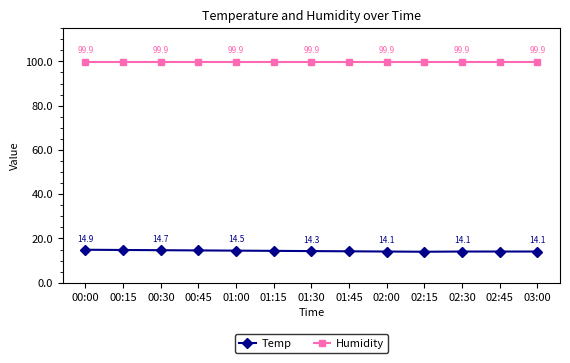

True or false: Humidity has more than 1 points higher than both neighbors.

False